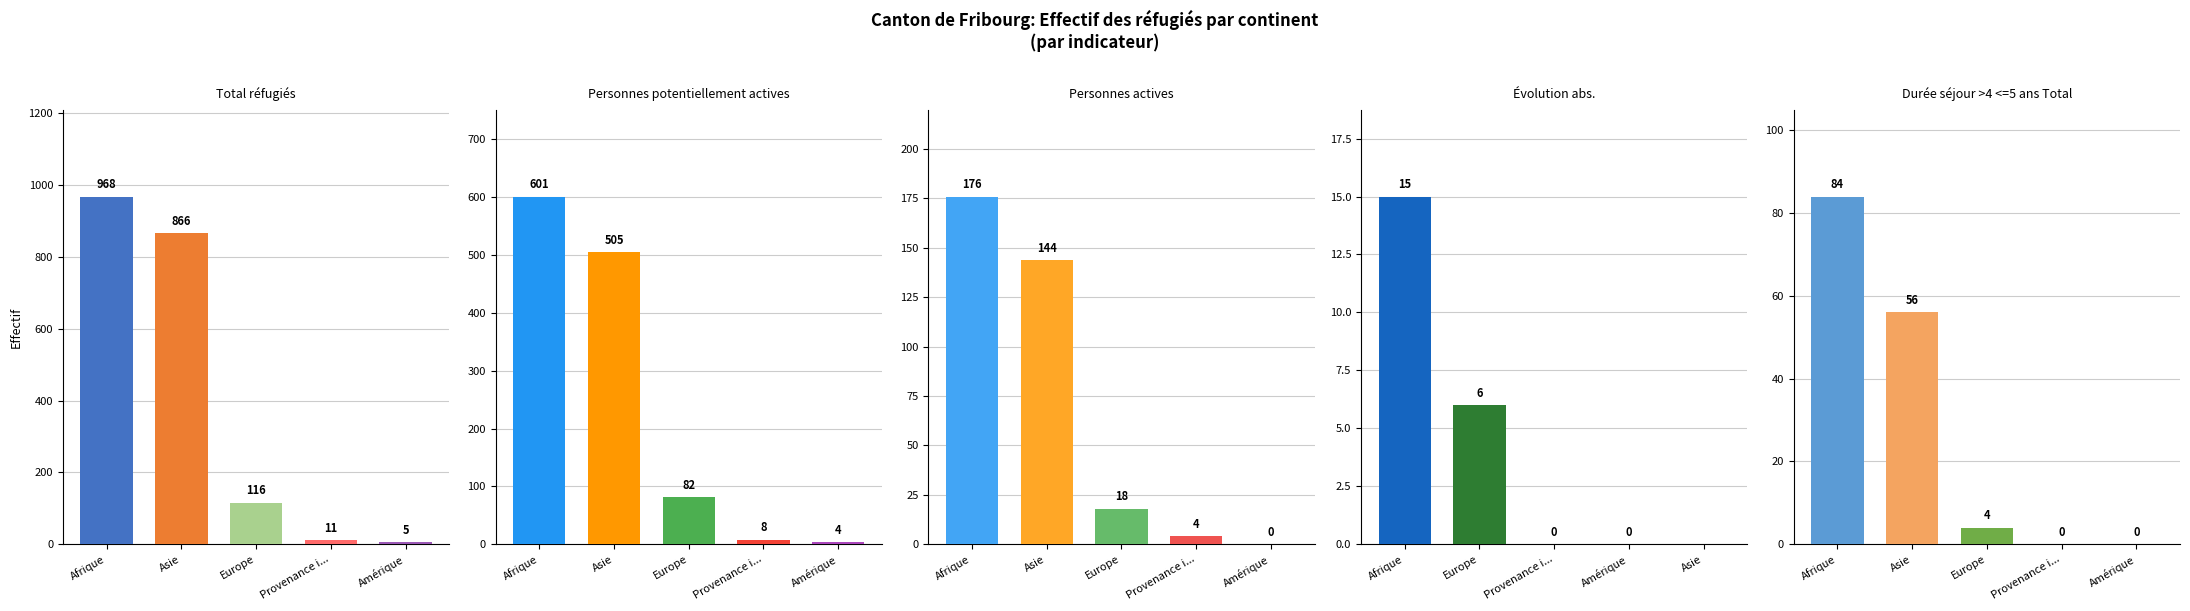

How many values in the Personnes actives series exceed 18?

2